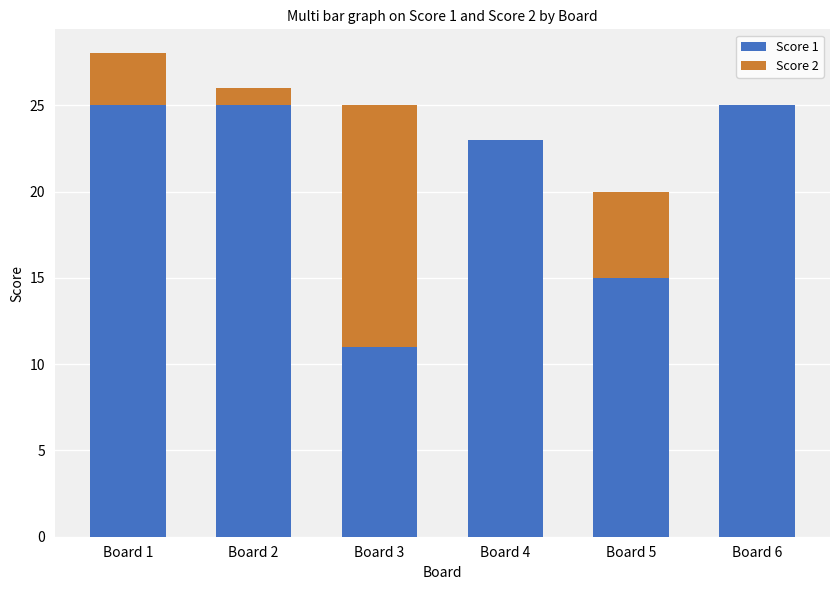

What is the total value across all series at Board 2?

26